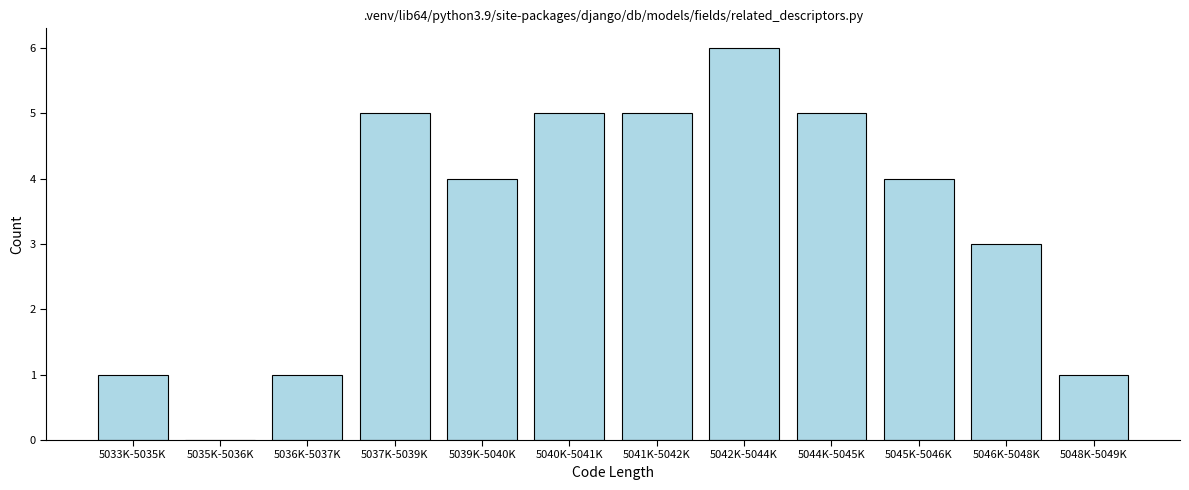

Reading right to left, transcribe all the data shown in this chart.

5048K-5049K=1	5046K-5048K=3	5045K-5046K=4	5044K-5045K=5	5042K-5044K=6	5041K-5042K=5	5040K-5041K=5	5039K-5040K=4	5037K-5039K=5	5036K-5037K=1	5035K-5036K=0	5033K-5035K=1